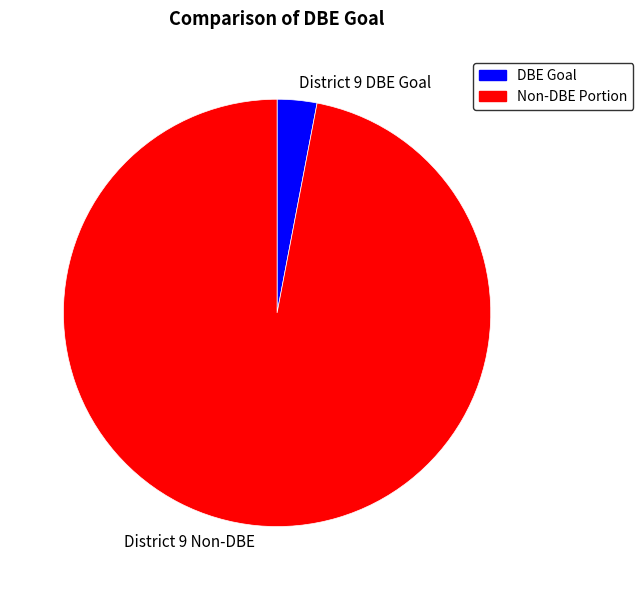

How many slices are in this pie chart?

2